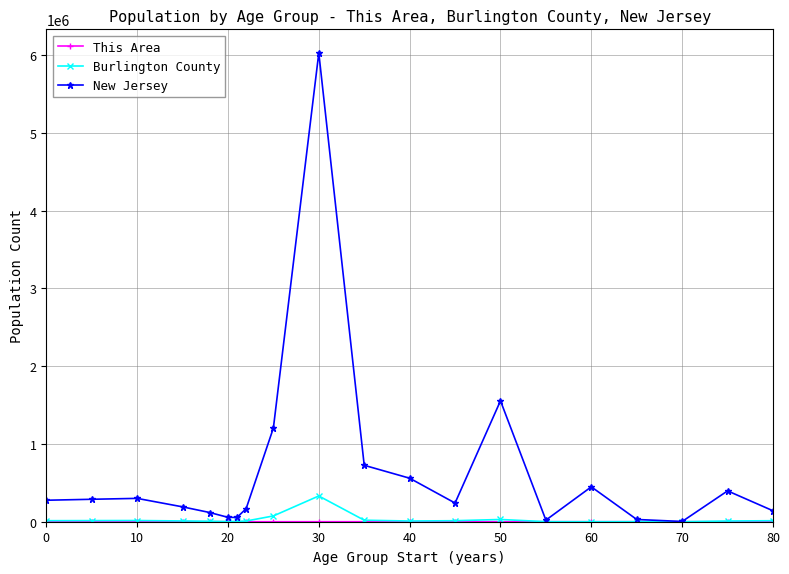

Which series has the largest total across all categories?

New Jersey